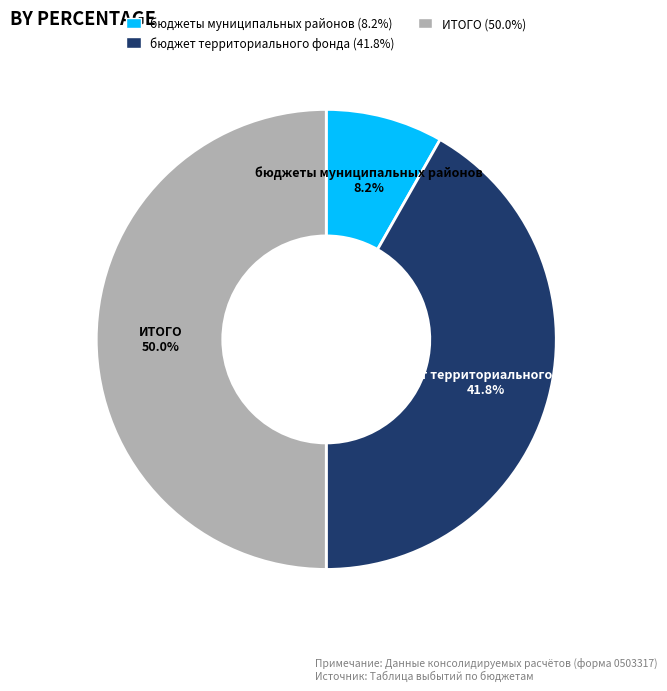

What percentage is NOT represented by бюджеты муниципальных районов?

91.8%